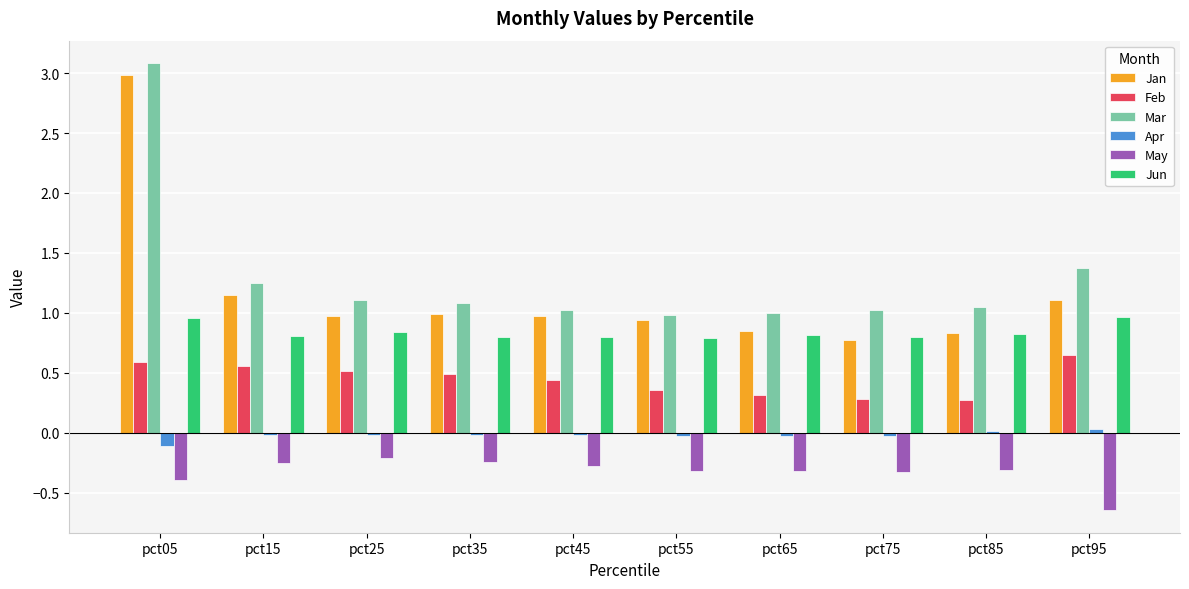

What is the greatest value displayed?

3.1